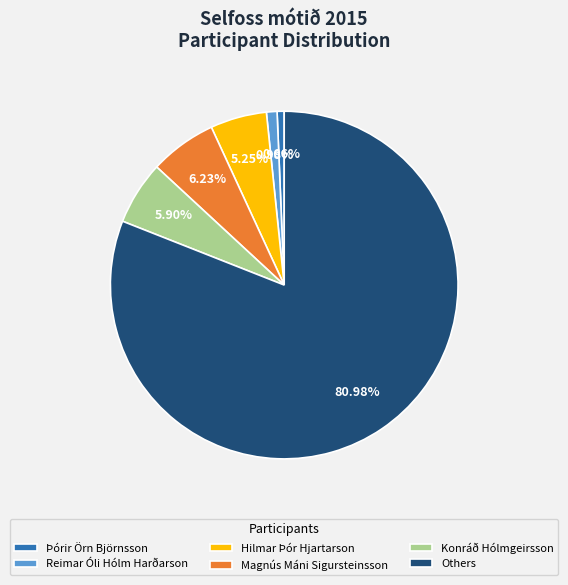

Is it true that Reimar Óli Hólm Harðarson is 1% of the pie?

True